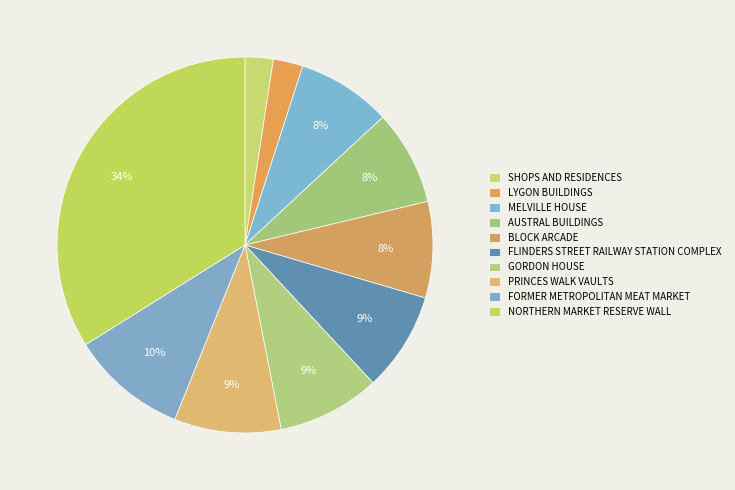

What percentage is the PRINCES WALK VAULTS slice, to the nearest percent?

9%